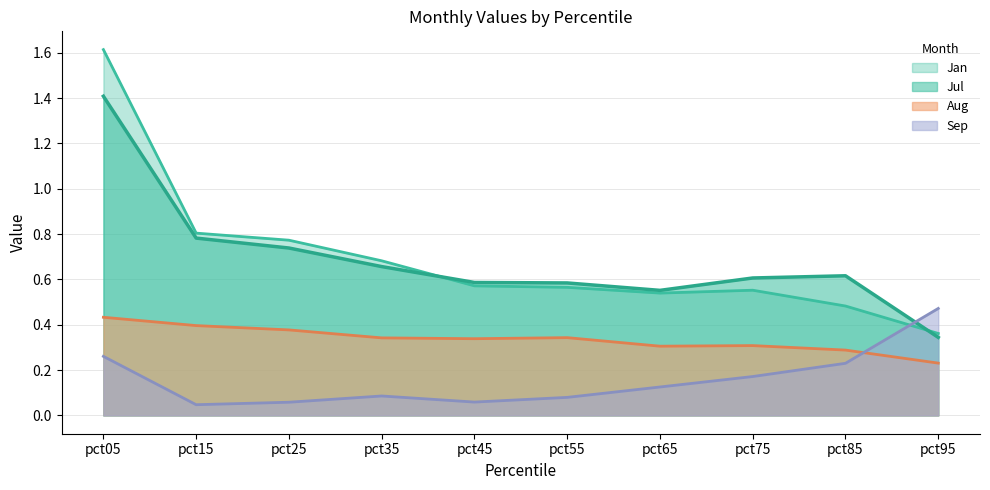

Reading left to right, what are all the values shown in this chart?

Jan: 1.6	0.8	0.8	0.7	0.6	0.6	0.5	0.6	0.5	0.4
Jul: 1.4	0.8	0.7	0.7	0.6	0.6	0.6	0.6	0.6	0.3
Aug: 0.4	0.4	0.4	0.3	0.3	0.3	0.3	0.3	0.3	0.2
Sep: 0.3	0.0	0.1	0.1	0.1	0.1	0.1	0.2	0.2	0.5